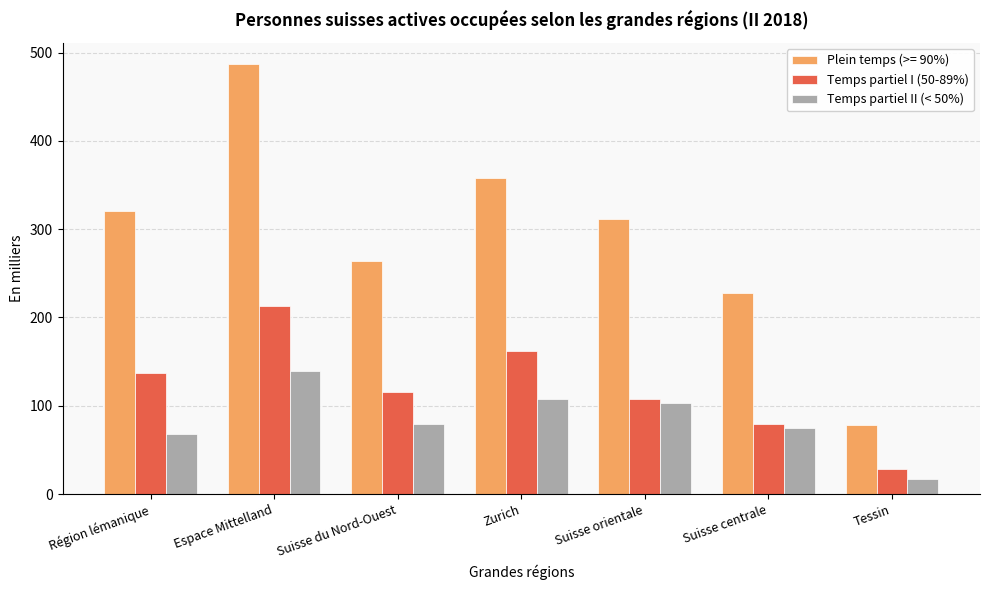

What is the label of the 4th bar from the right?

Zurich